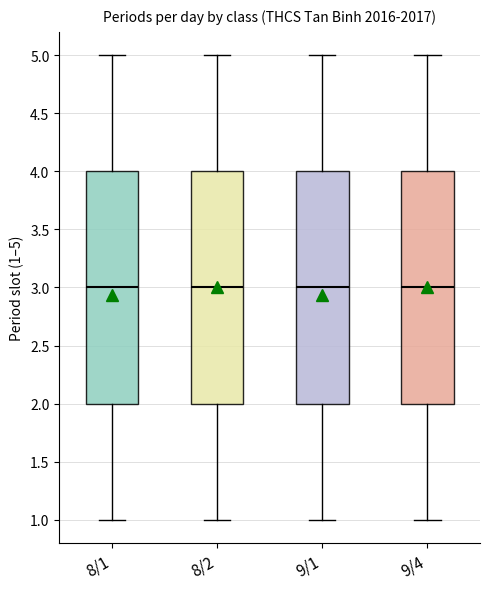

Where does the lower whisker of the box for 9/4 end on the y-axis? The values are not printed on the chart, so give them approximately, as read against the axis.

1